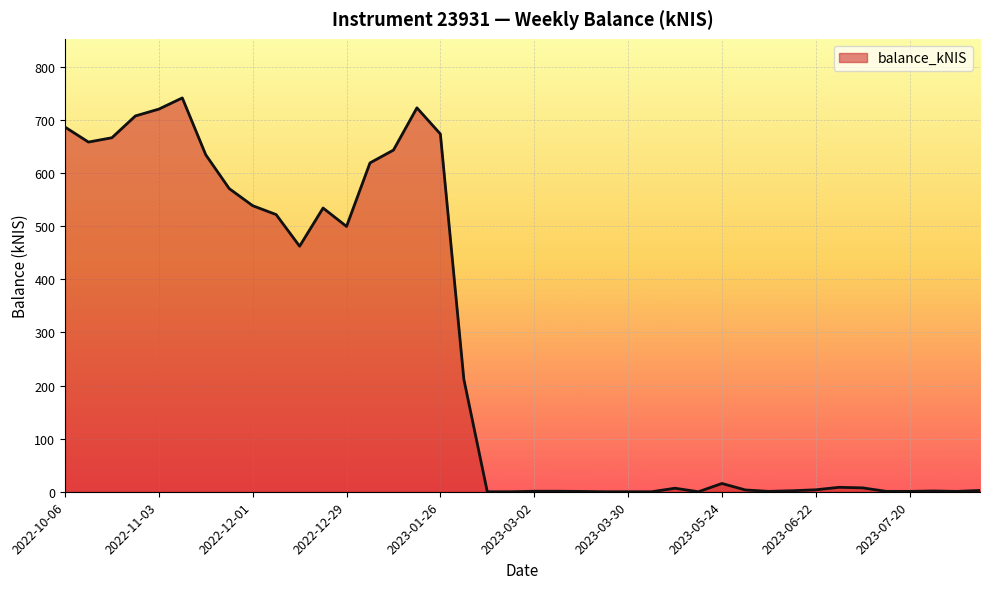

What is the greatest value displayed?

741.8